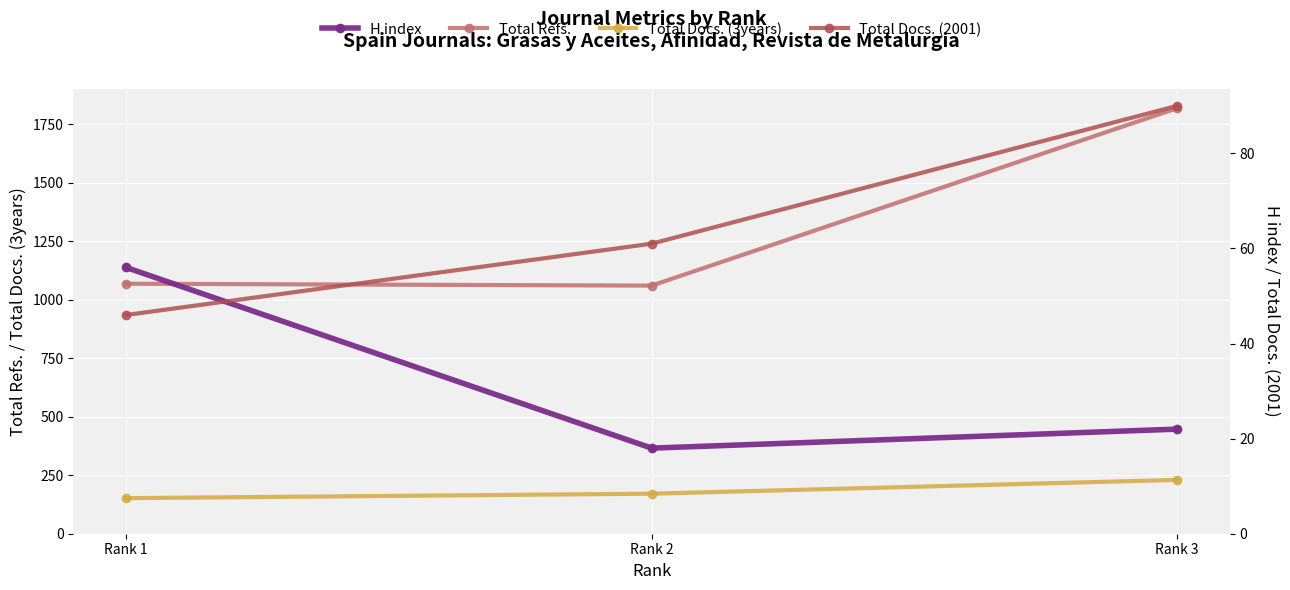

How many lines are shown in the chart?

4